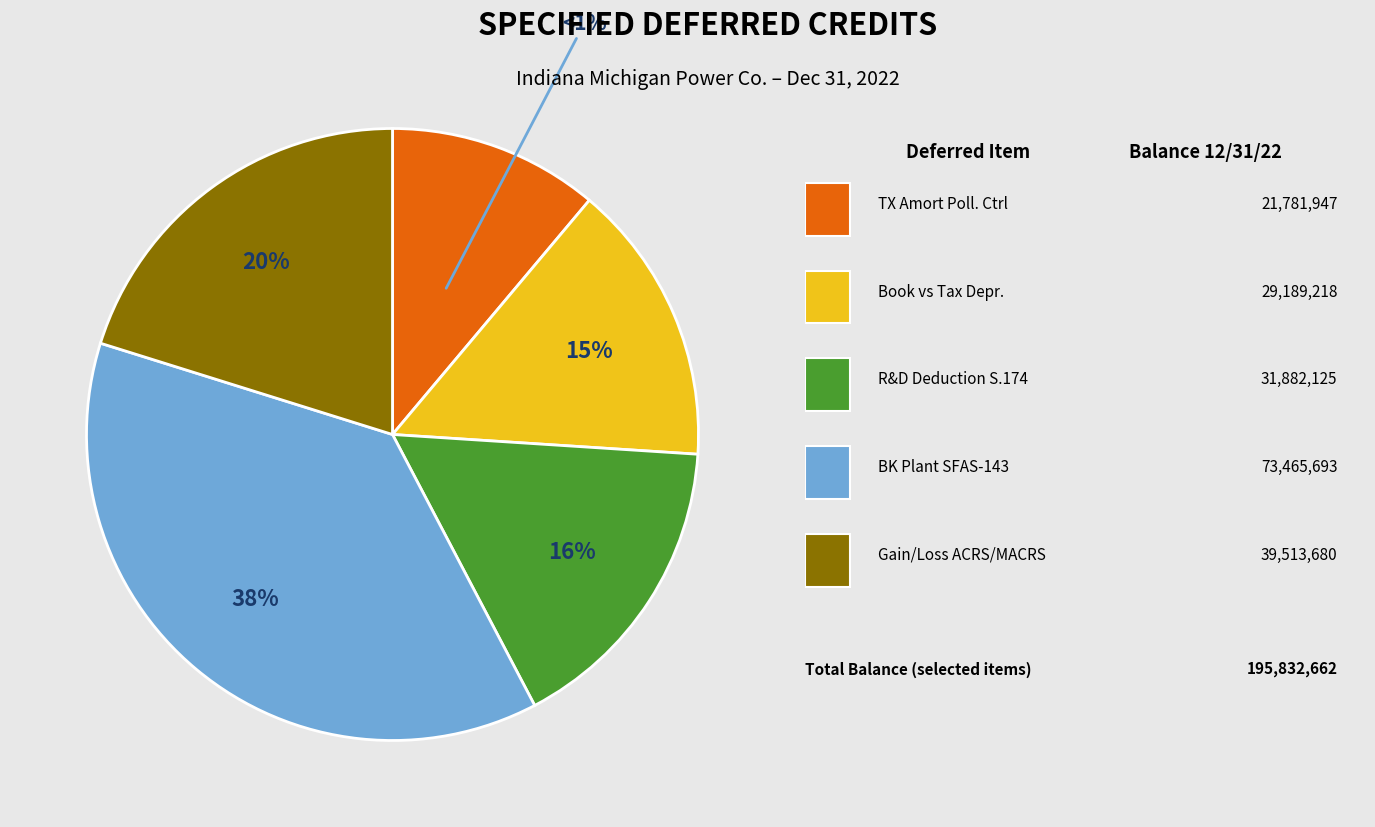

Do TX AMORT POLLUTION CONT EQPT and BOOK VS. TAX DEPRECIATION together represent more than half of the pie?

No